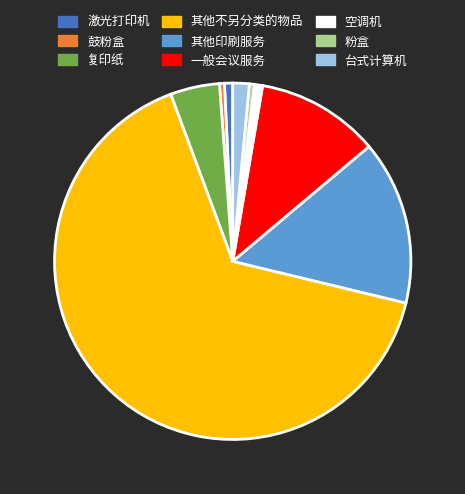

Combined, do 空调机 and 其他印刷服务 account for over 50%?

No